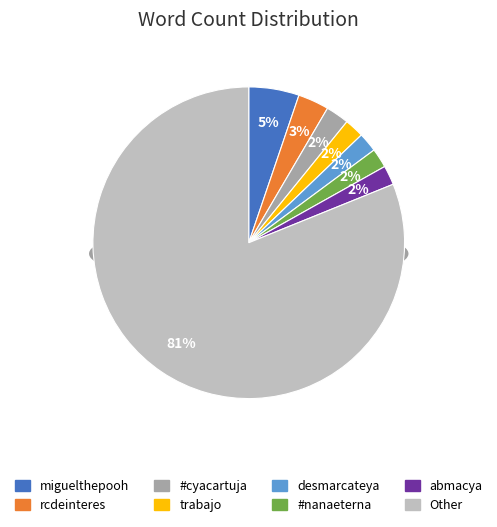

What percentage do Other and rcdeinteres together represent?

84.3%